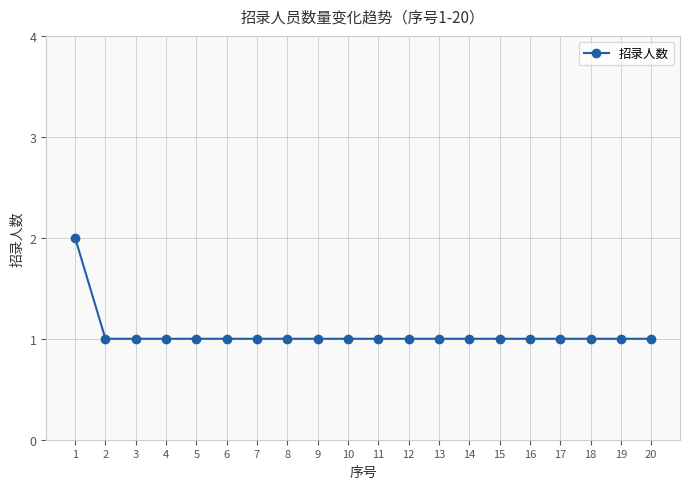

What is the average value?

1